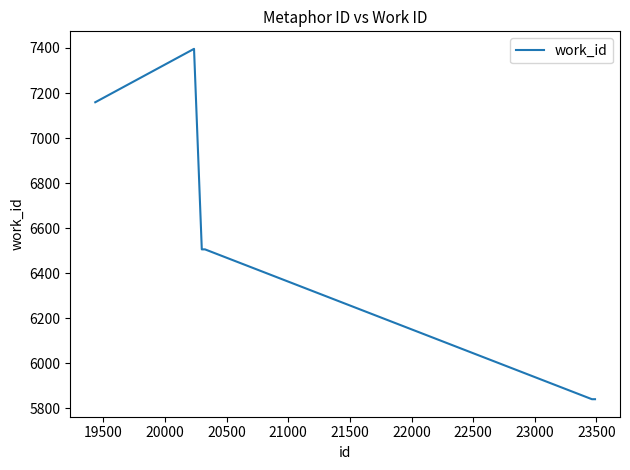

What is the average value?

6542